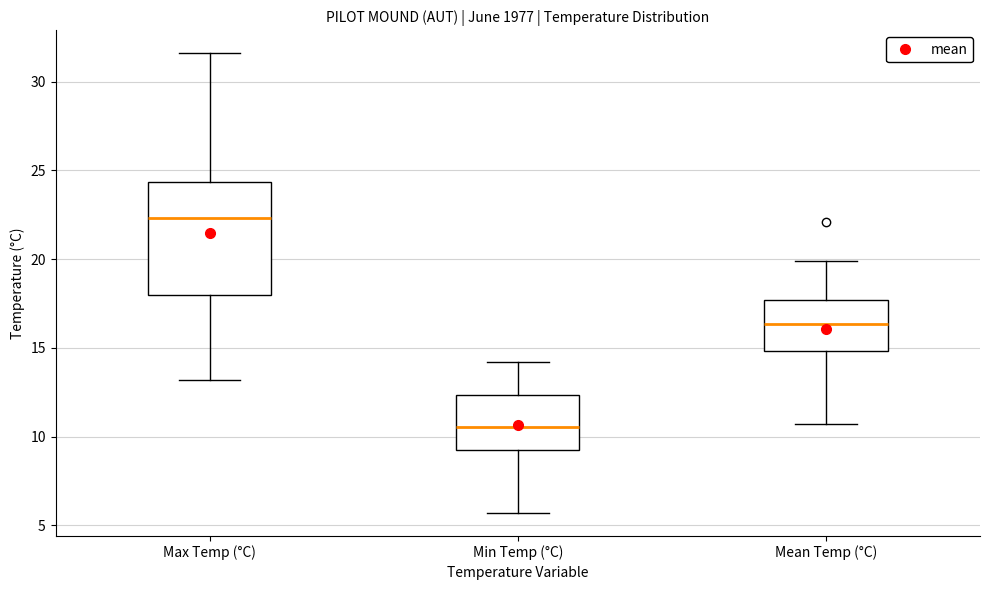

Reading left to right, read every box against the y-axis: the position of its median line, the range the box covers, and the ends of its whiskers. The values are not printed on the chart, so give them approximately, as read against the axis.

Max Temp (°C): median 22.5, box 18.0 to 24.5, whiskers 13.0 to 31.5
Min Temp (°C): median 10.5, box 9.5 to 12.5, whiskers 5.5 to 14.0
Mean Temp (°C): median 16.5, box 15.0 to 17.5, whiskers 10.5 to 20.0